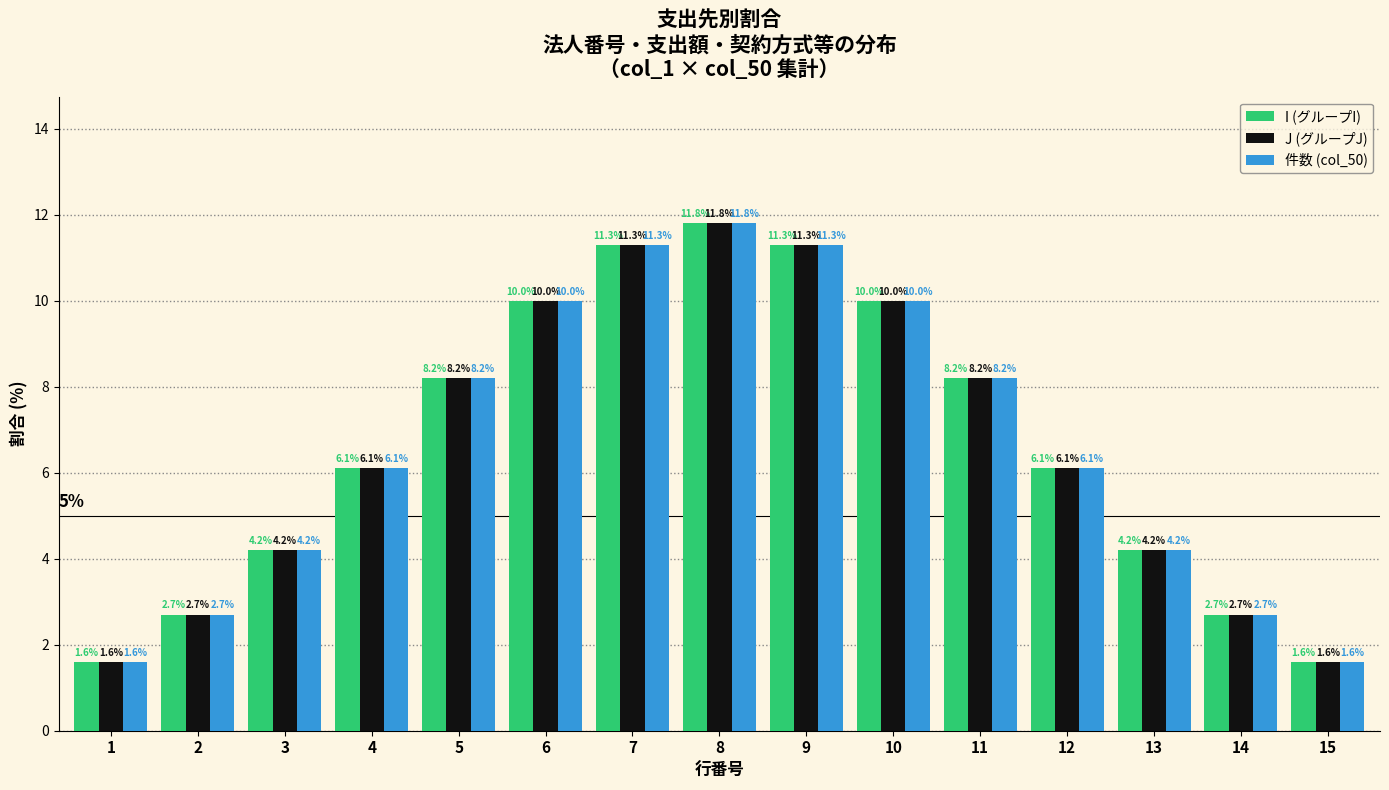

What is the value of the 件数 (col_50) bar at the 8th from the left?

11.8